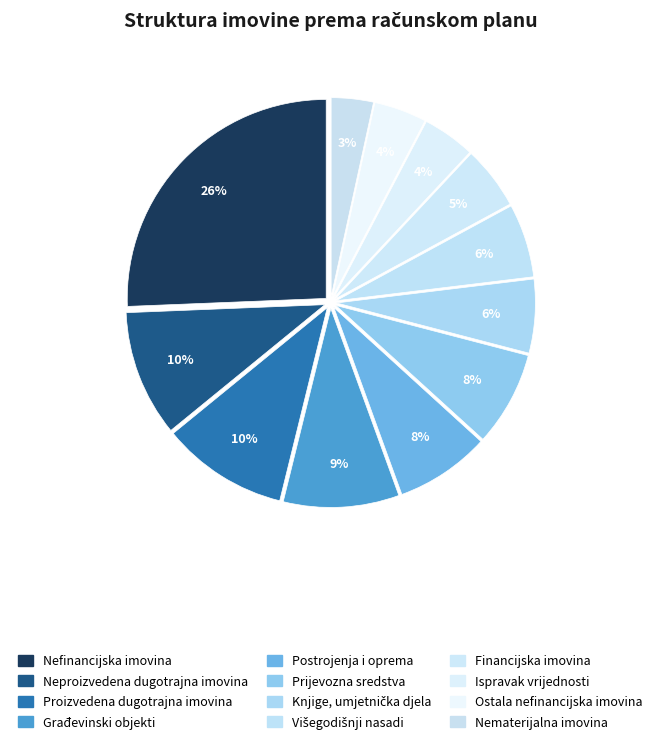

Which has a higher value, Ostala nefinancijska imovina or Nefinancijska imovina?

Nefinancijska imovina